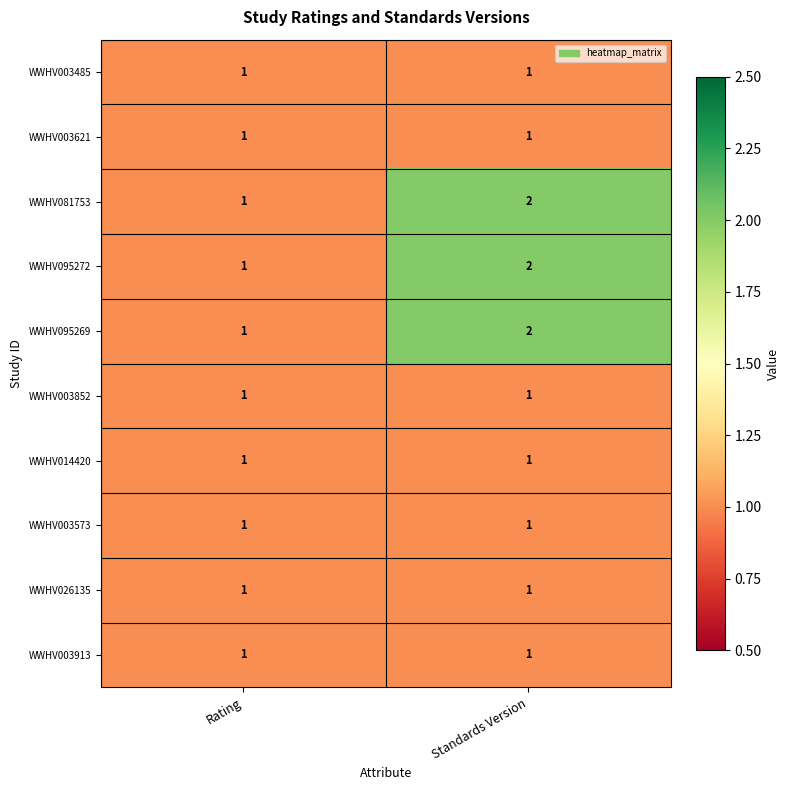

At which category does the chart reach its peak across all series?

Standards Version